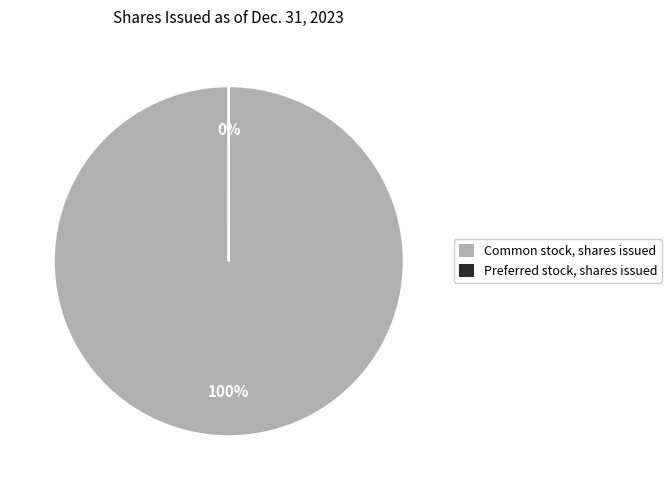

To the nearest percent, what is the difference between the largest and smallest slice percentages?

100%